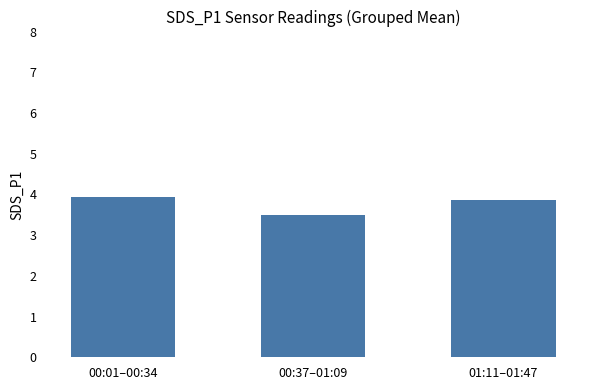

At which category does the chart reach its minimum across all series?

00:37–01:09